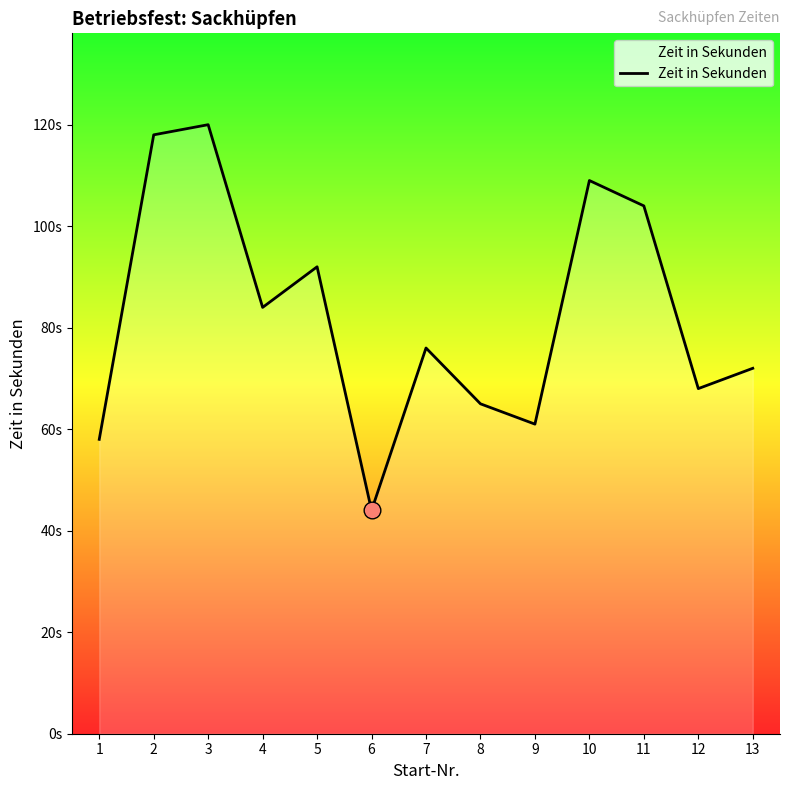

Which has a higher value, 9 or 3?

3